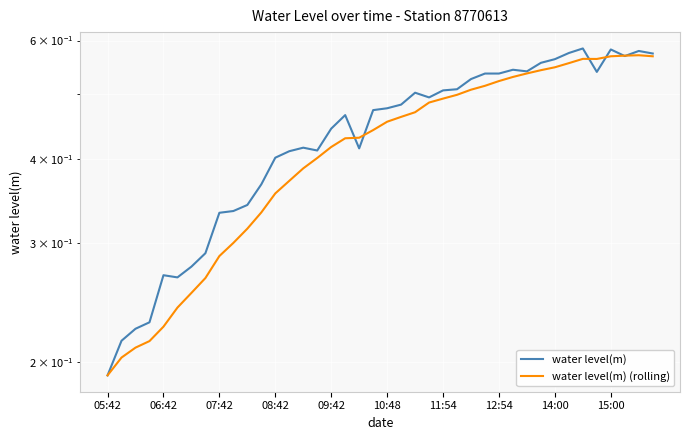

In water level(m) (rolling), how many points are lower than both neighbors (excluding endpoints)?

1